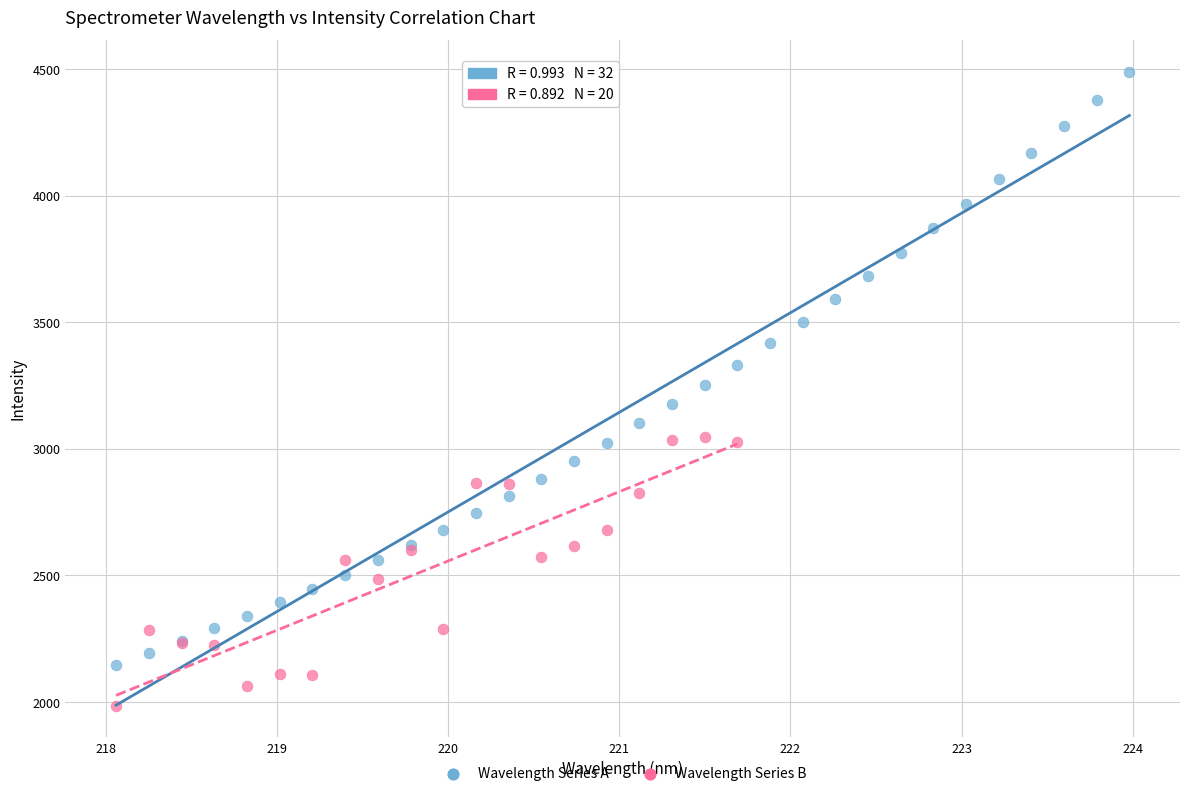

Which series reaches the maximum Y coordinate?

Wavelength Series A